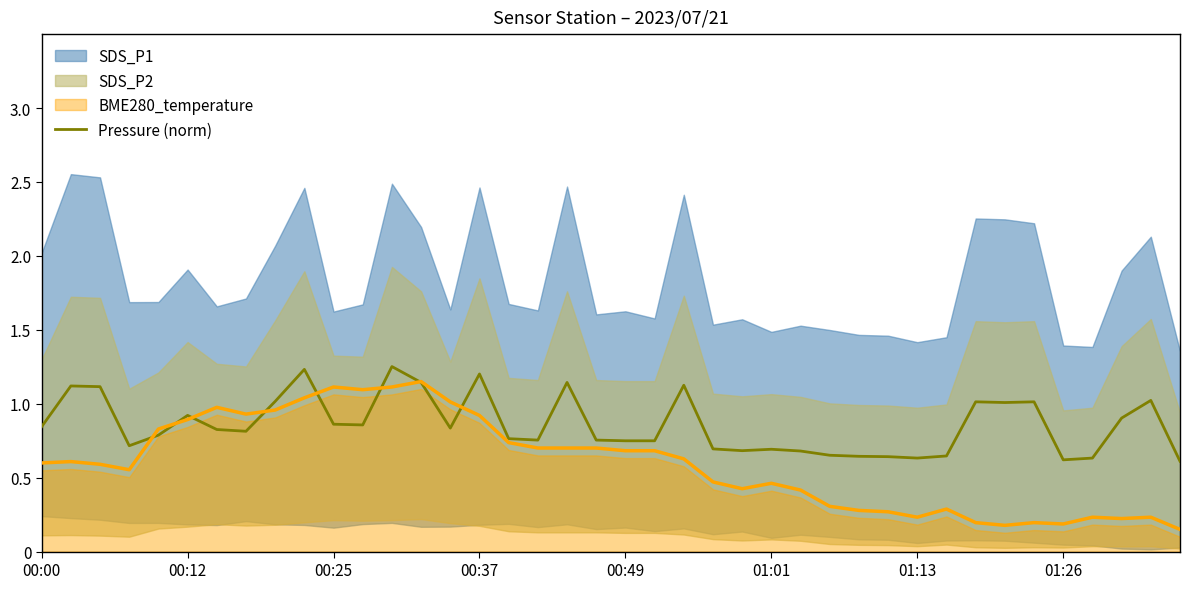

The Pressure (norm) series shows 0.5 at 00:49. True or false?

False